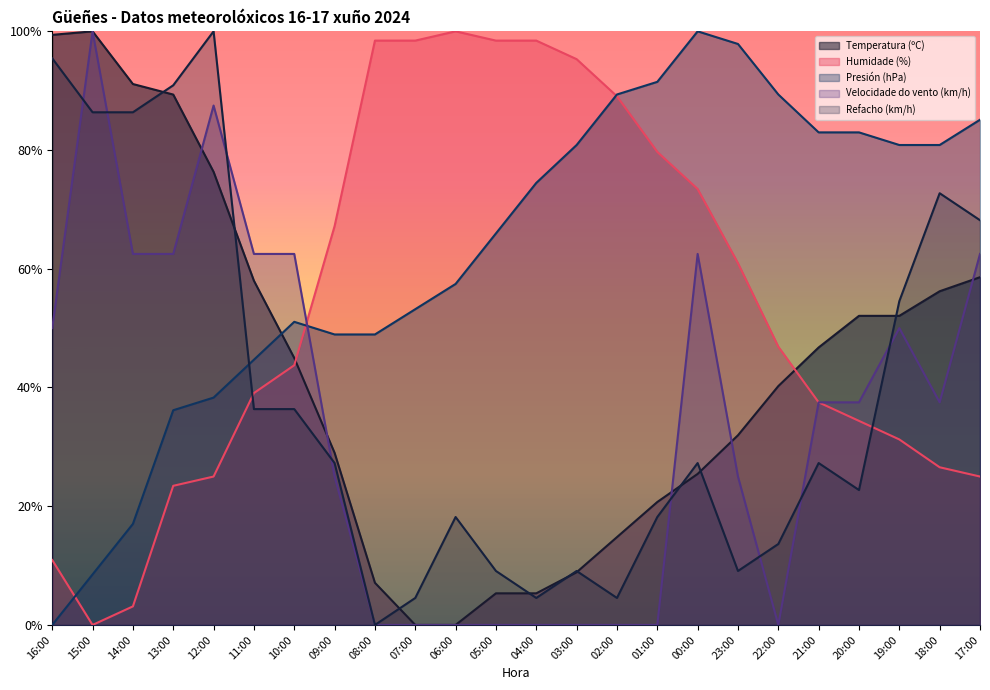

After their last crossing, which series has the higher values: Humidade (%) or Refacho (km/h)?

Refacho (km/h)